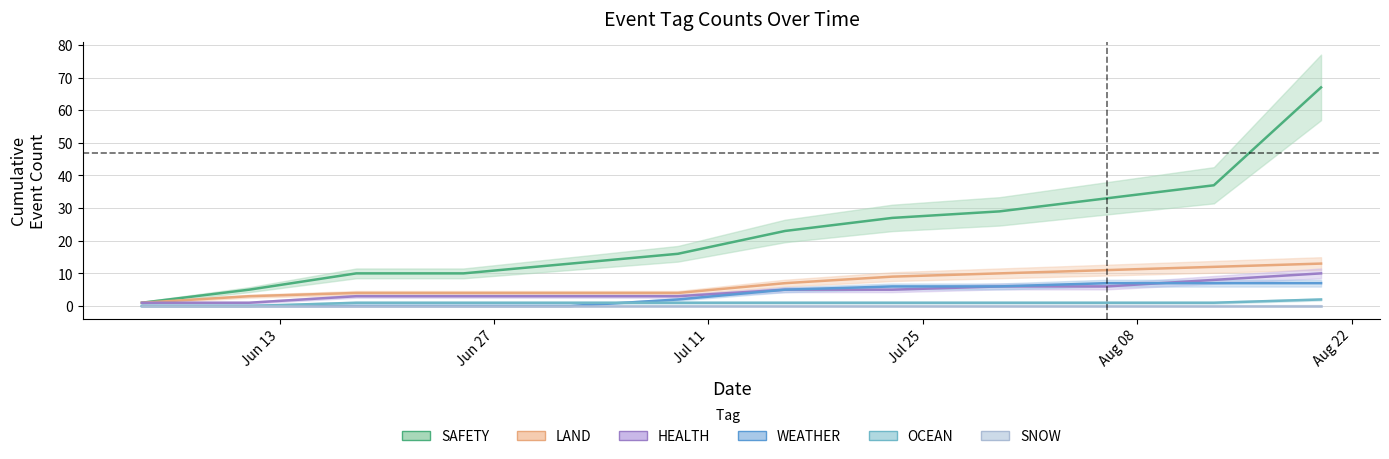

Reading right to left, list all the values displayed in this chart.

SAFETY: 67	37	33	29	27	23	16	13	10	10	5	1
LAND: 13	12	11	10	9	7	4	4	4	4	3	1
HEALTH: 10	8	6	6	5	5	3	3	3	3	1	1
WEATHER: 7	7	7	6	6	5	2	0	0	0	0	0
OCEAN: 2	1	1	1	1	1	1	1	1	1	0	0
SNOW: 0	0	0	0	0	0	0	0	0	0	0	0